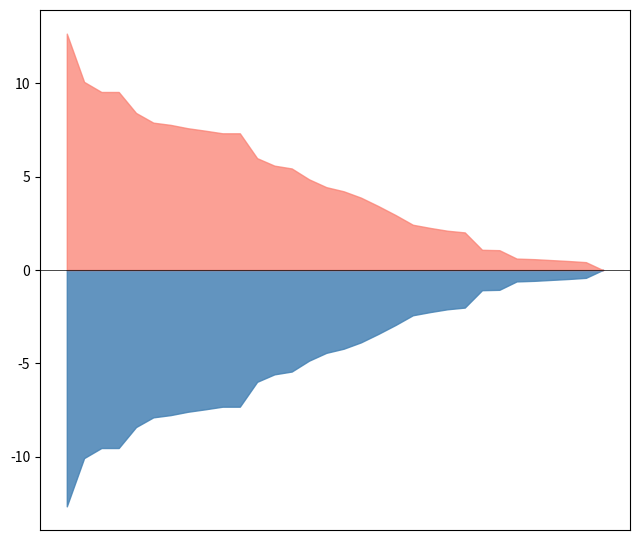

After their last crossing, which series has the higher values: Live Births or Deaths?

Deaths